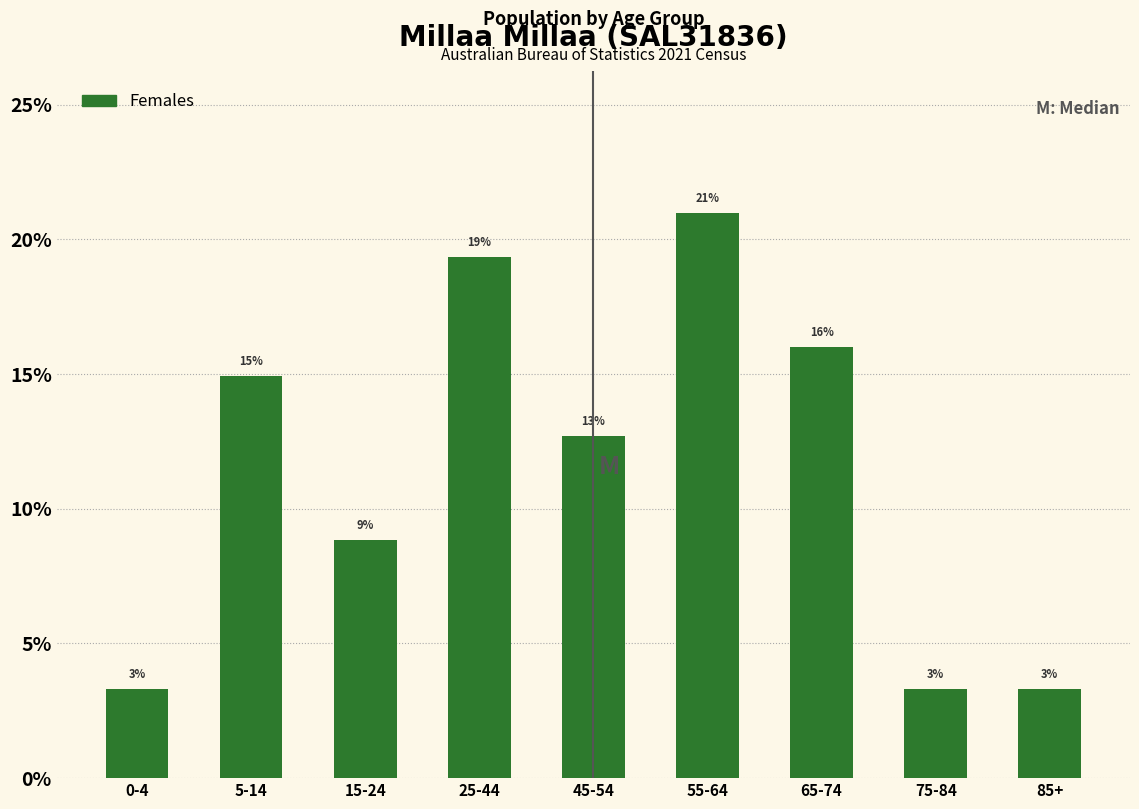

How many bars are there in total?

9